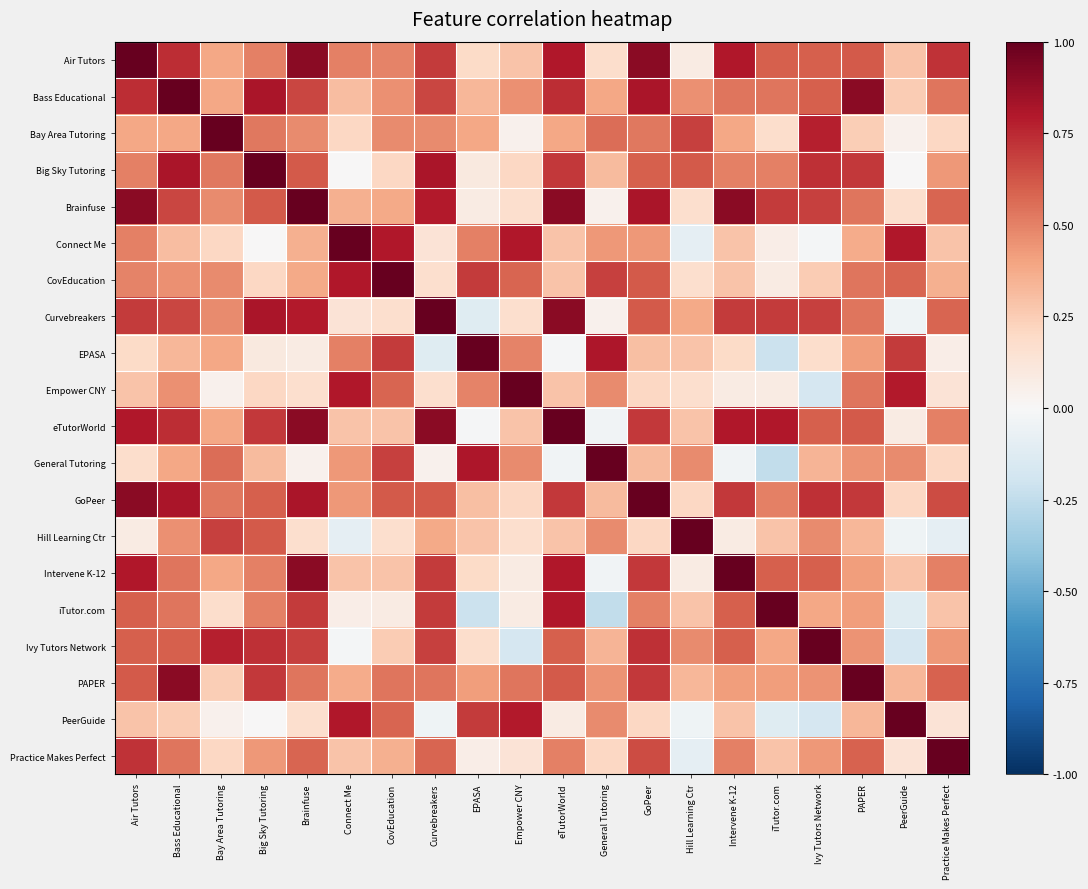

Rank the series at Practice Makes Perfect from highest to lowest value.

Practice Makes Perfect, Air Tutors, GoPeer, PAPER, Brainfuse, Curvebreakers, Bass Educational, eTutorWorld, Intervene K-12, Big Sky Tutoring, Ivy Tutors Network, CovEducation, Connect Me, iTutor.com, General Tutoring, Bay Area Tutoring, PeerGuide, Empower CNY, EPASA, Hill Learning Ctr